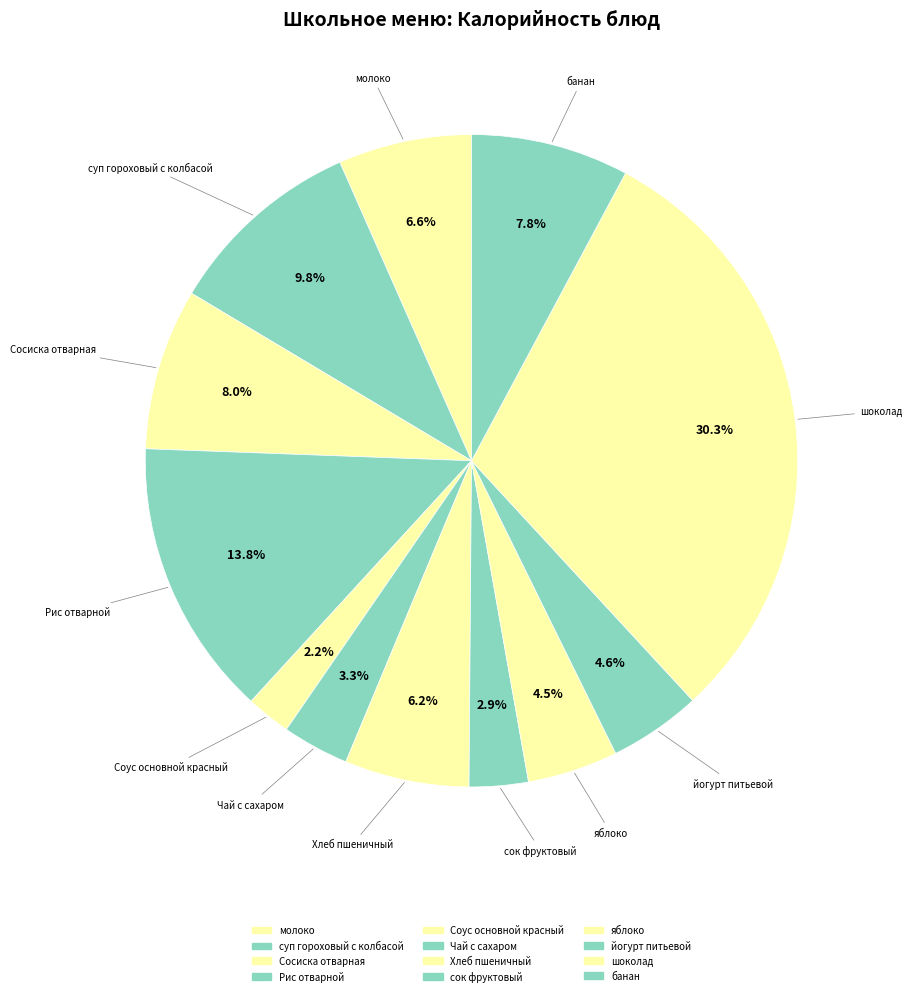

How many slices are in this pie chart?

12